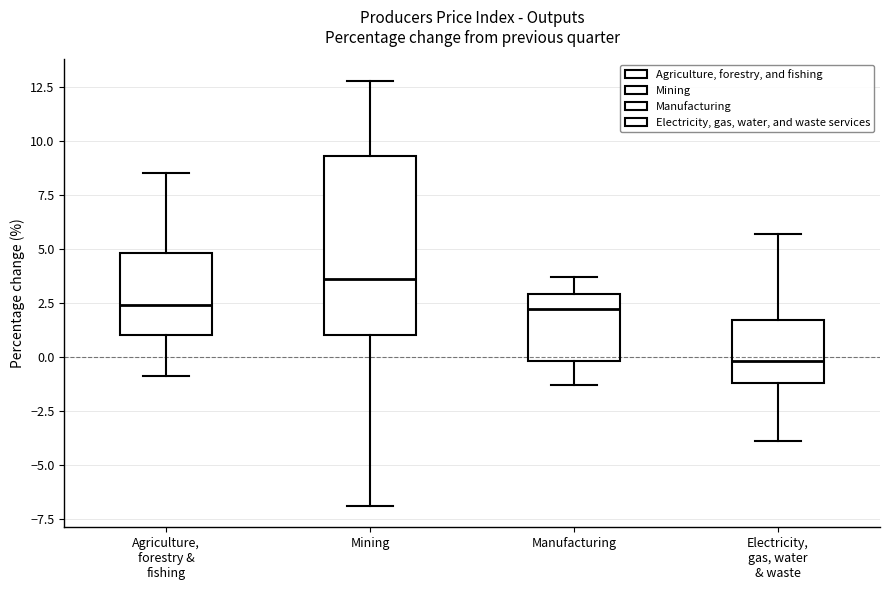

Where is the lower edge of the box for Mining on the y-axis? The values are not printed on the chart, so give them approximately, as read against the axis.

1.0